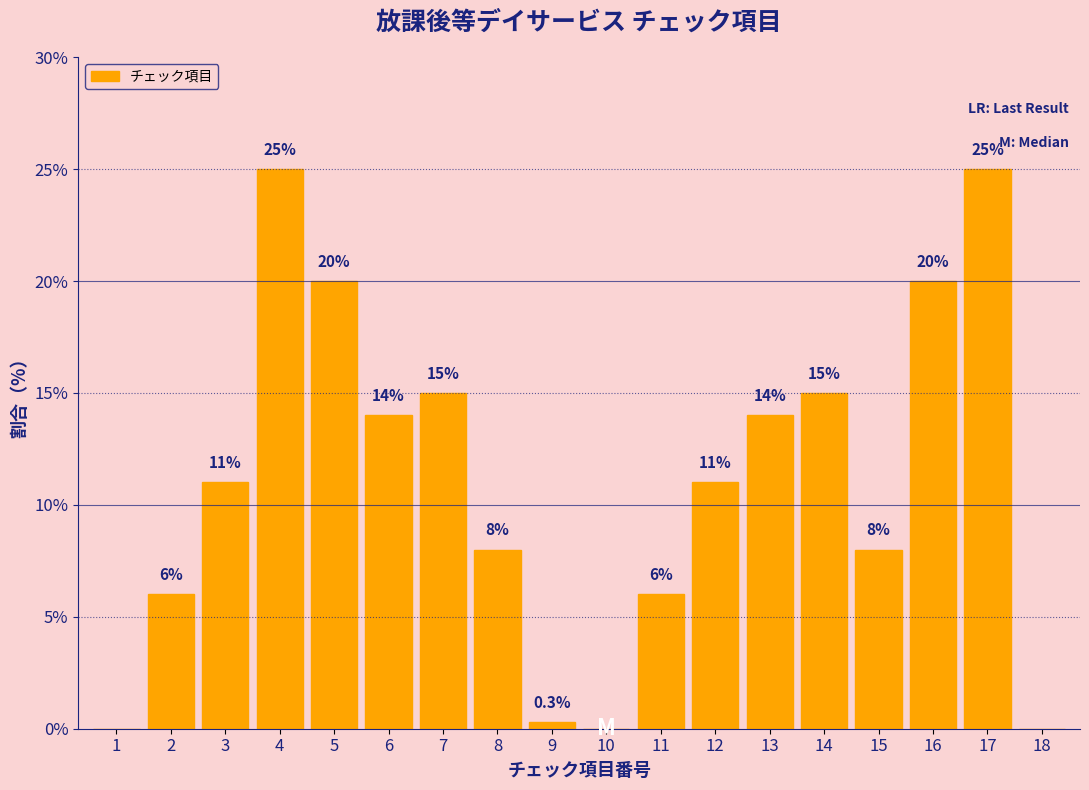

Reading right to left, extract all data points from this chart.

18=0.0	17=25.0	16=20.0	15=8.0	14=15.0	13=14.0	12=11.0	11=6.0	10=0.0	9=0.3	8=8.0	7=15.0	6=14.0	5=20.0	4=25.0	3=11.0	2=6.0	1=0.0